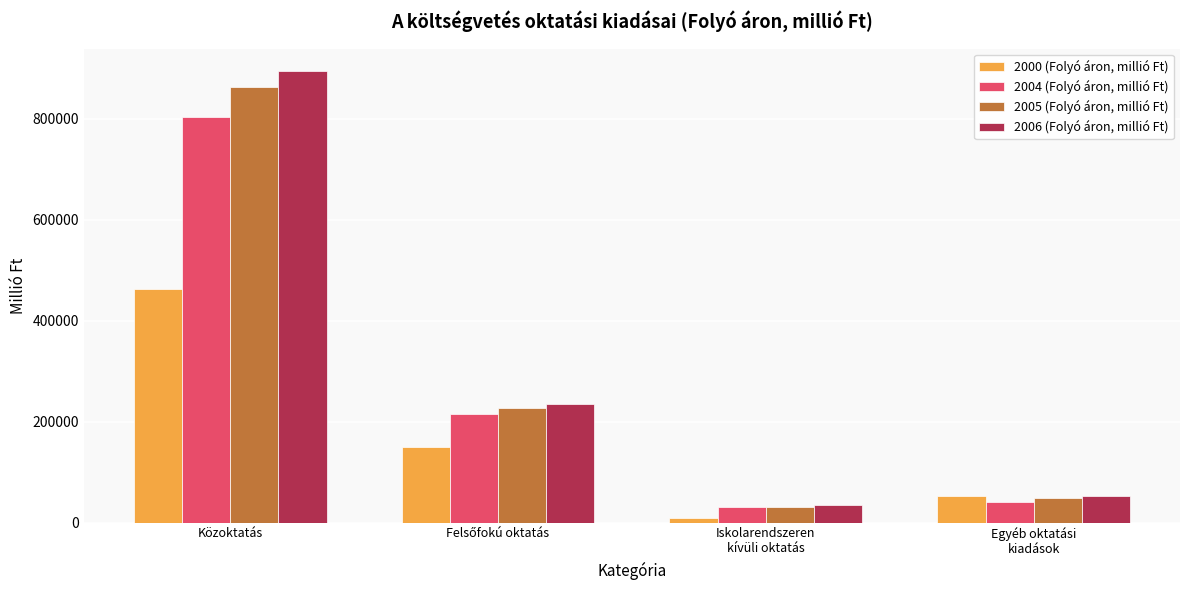

True or false: 2005 (Folyó áron, millió Ft) has a value of 31667 at Iskolarendszeren
kívüli oktatás.

True